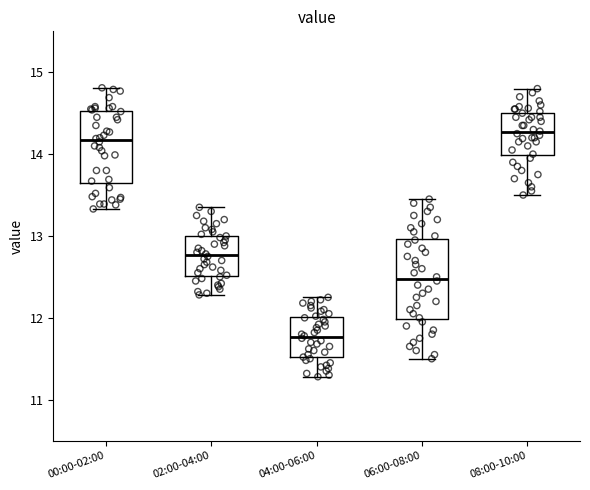

Where is the lower edge of the box for 08:00-10:00 on the y-axis? The values are not printed on the chart, so give them approximately, as read against the axis.

14.0